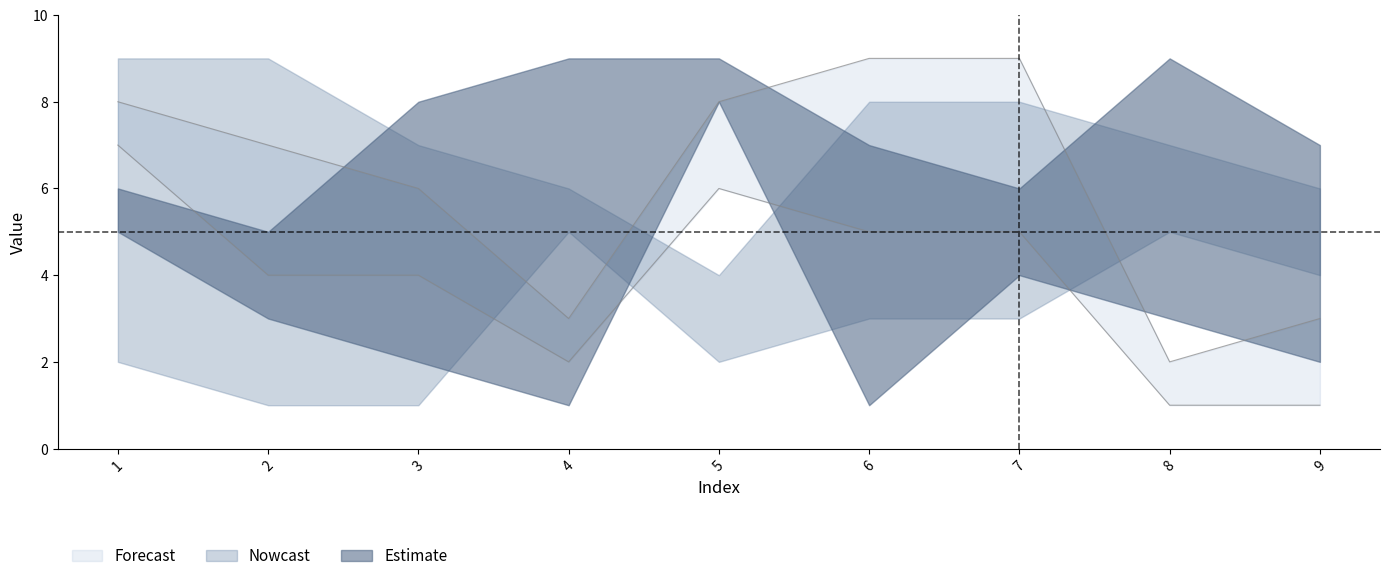

In col_9, how many points are higher than both neighbors (excluding endpoints)?

2